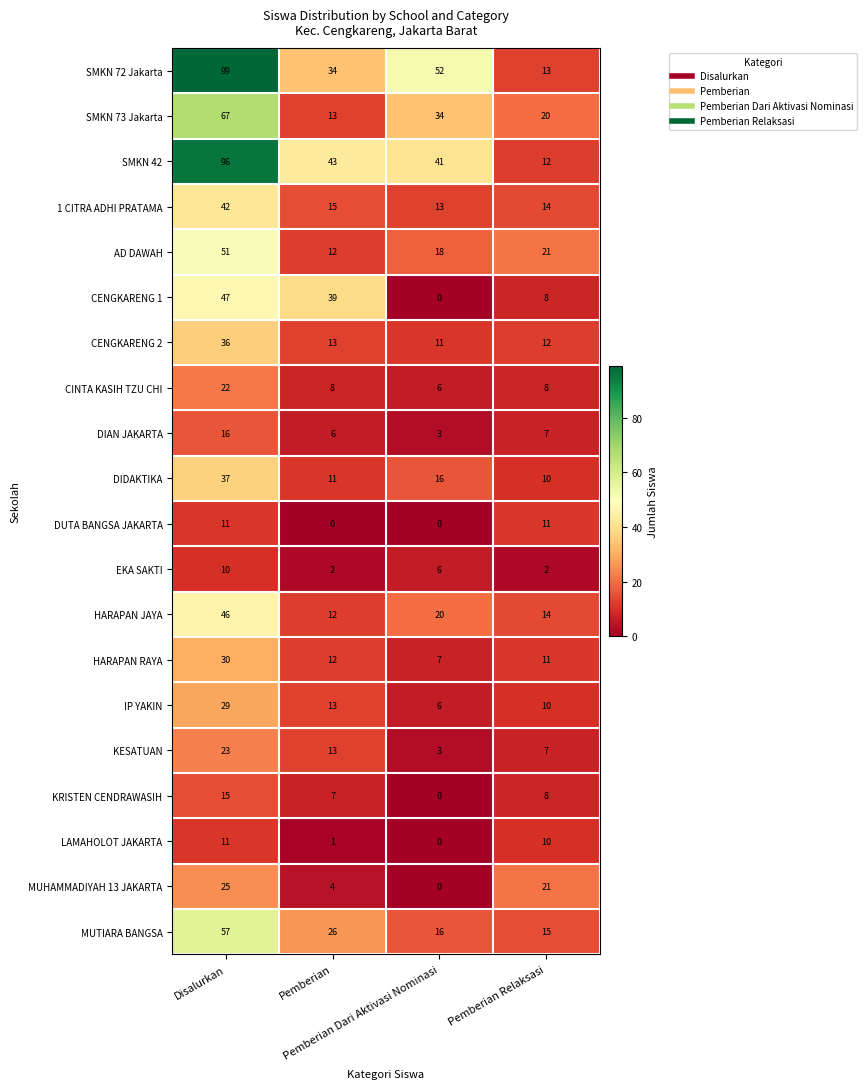

What is the highest value of the SMKN 72 Jakarta series?

99